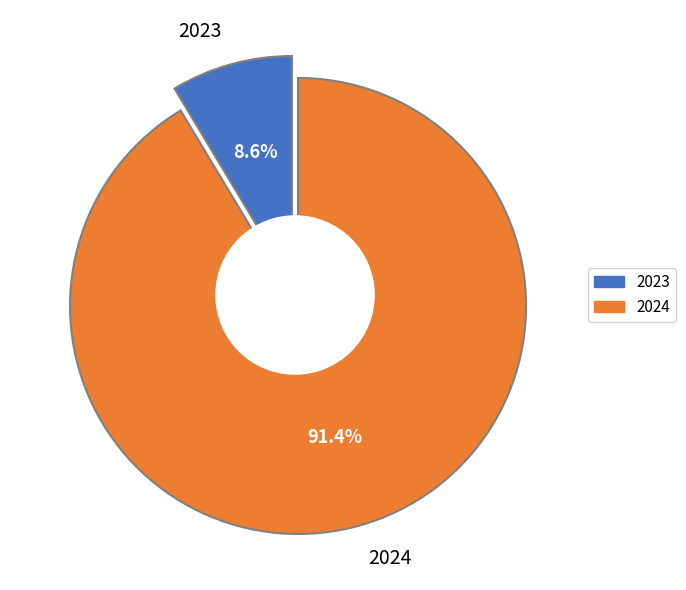

Rank the categories by value from lowest to highest.

2023, 2024